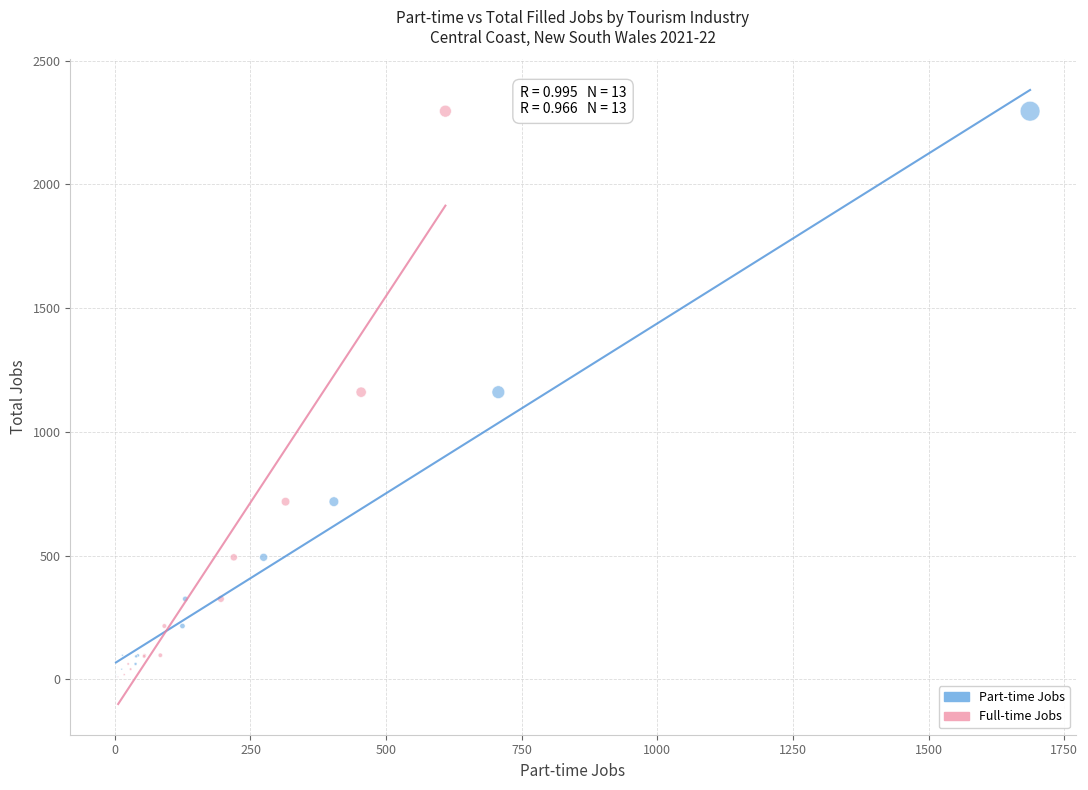

What are all the series names shown in the legend?

Part-time Jobs, Full-time Jobs